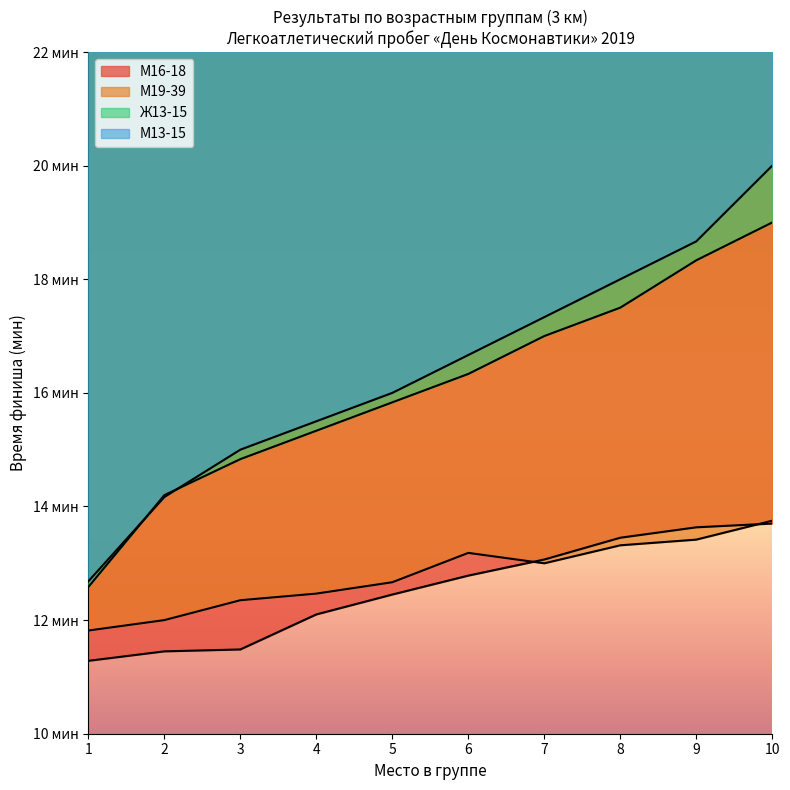

Which category has the highest value across all series?

10